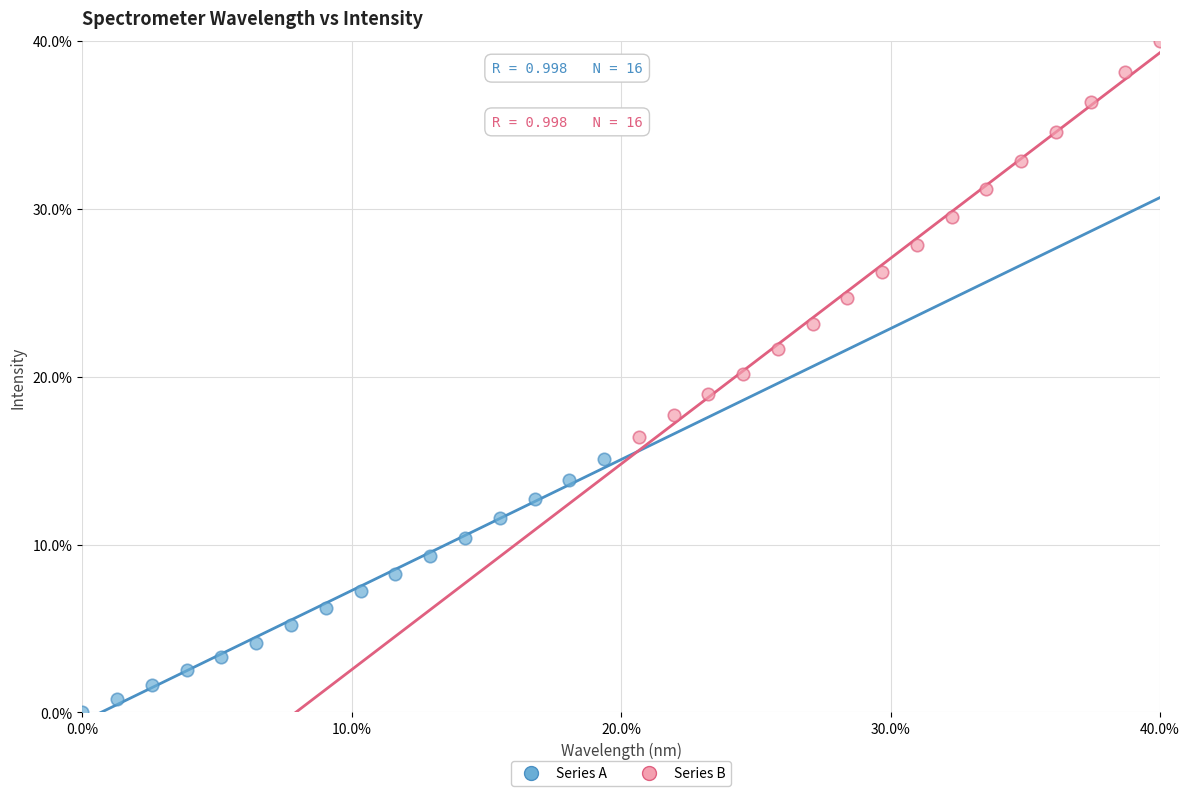

What are all the series names shown in the legend?

Series A, Series B